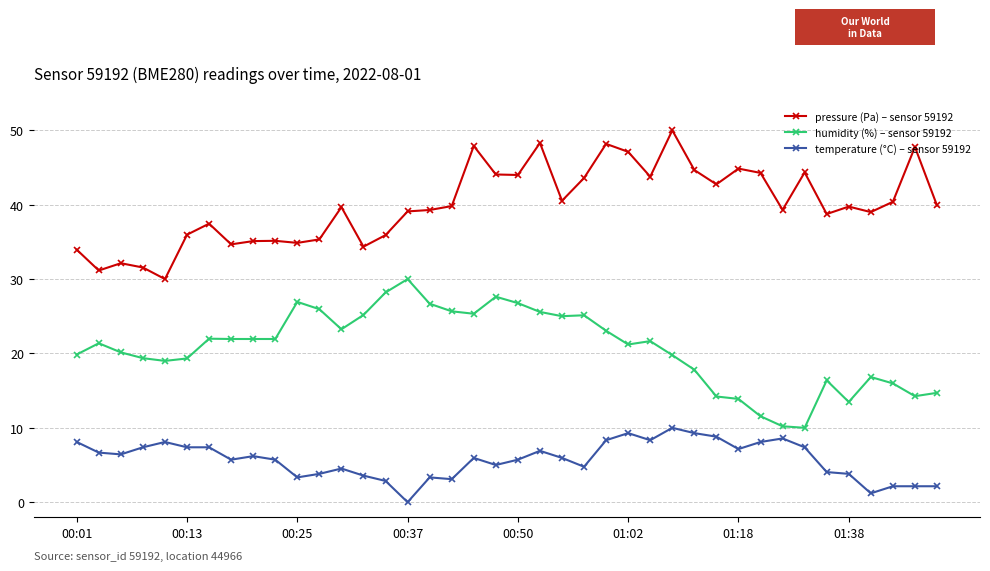

List the series in order of their overall mean, highest first.

pressure (Pa) – sensor 59192, humidity (%) – sensor 59192, temperature (°C) – sensor 59192